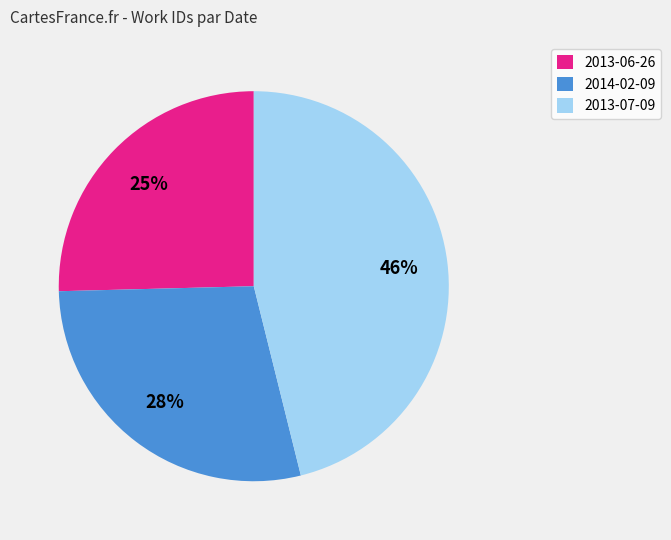

Do 2013-07-09 and 2014-02-09 together represent more than half of the pie?

Yes